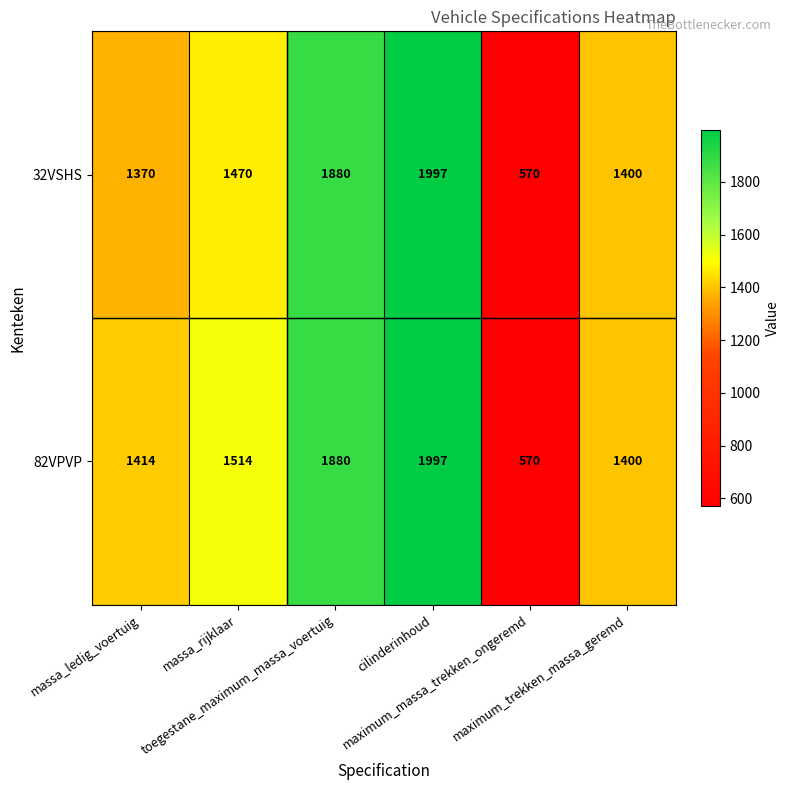

What is the sum of all 32VSHS values?

8687